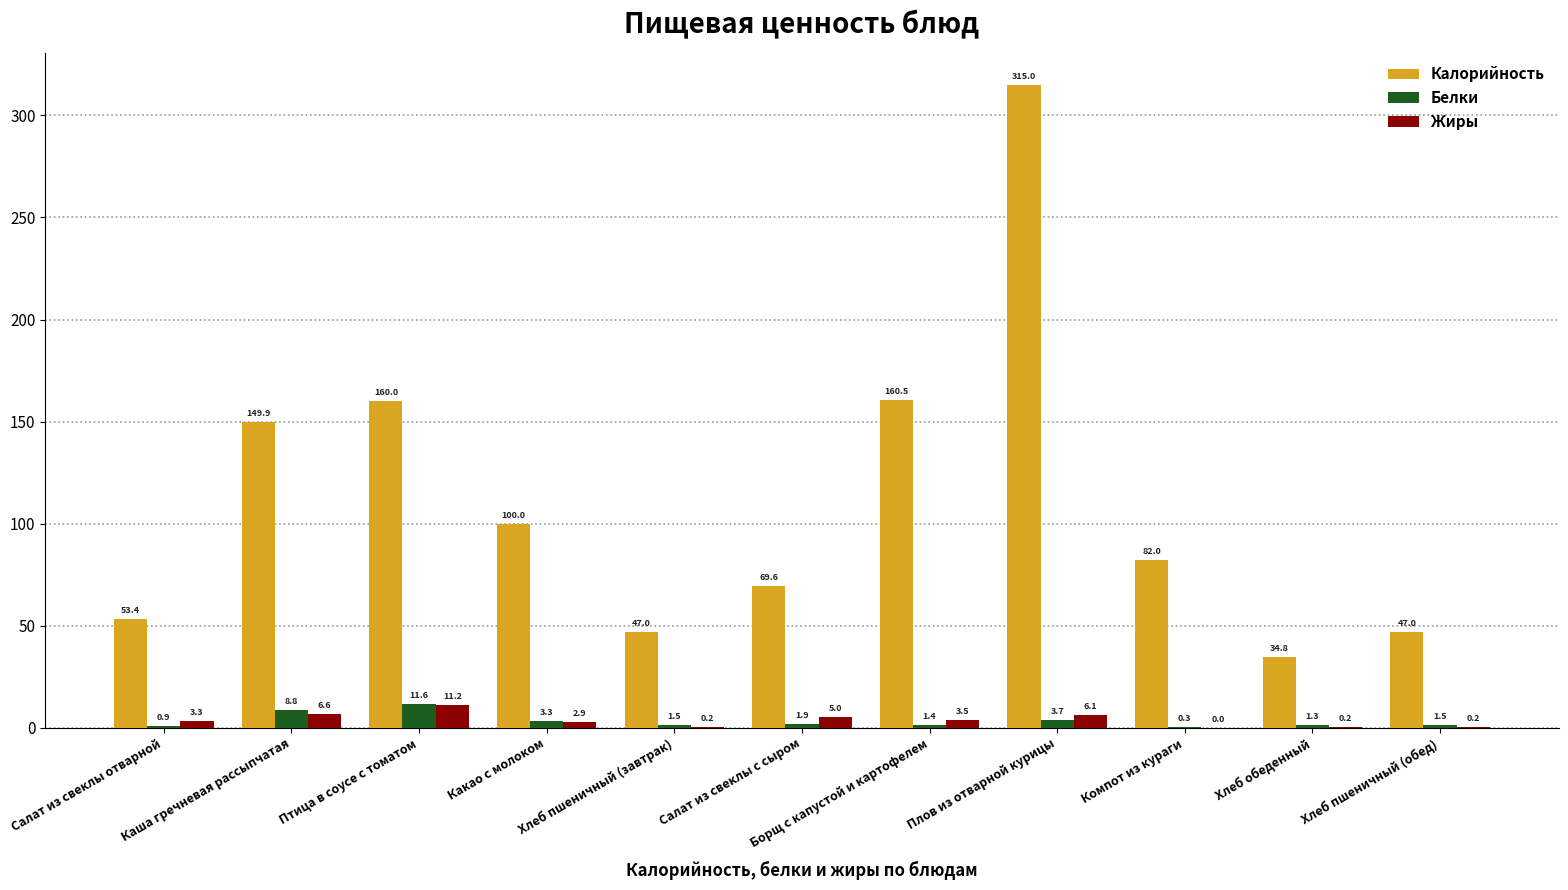

What is the sum of all Белки values?

36.2